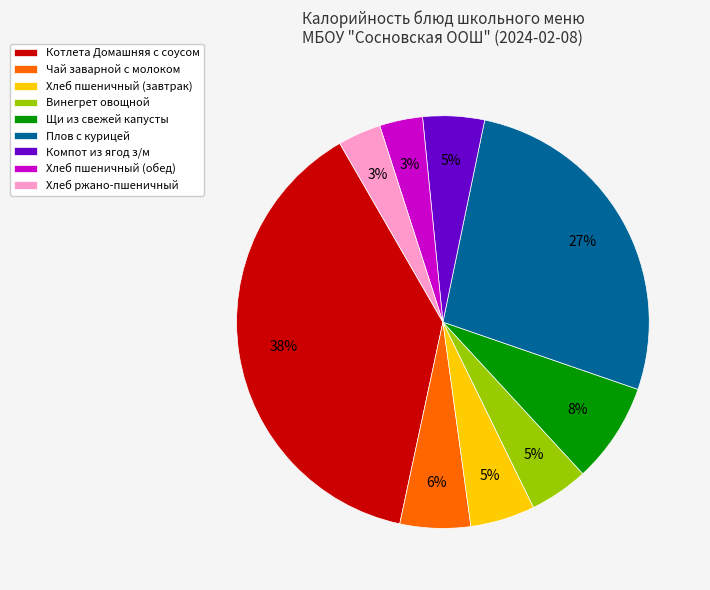

Combined, do Хлеб пшеничный (обед) and Хлеб пшеничный (завтрак) account for over 50%?

No